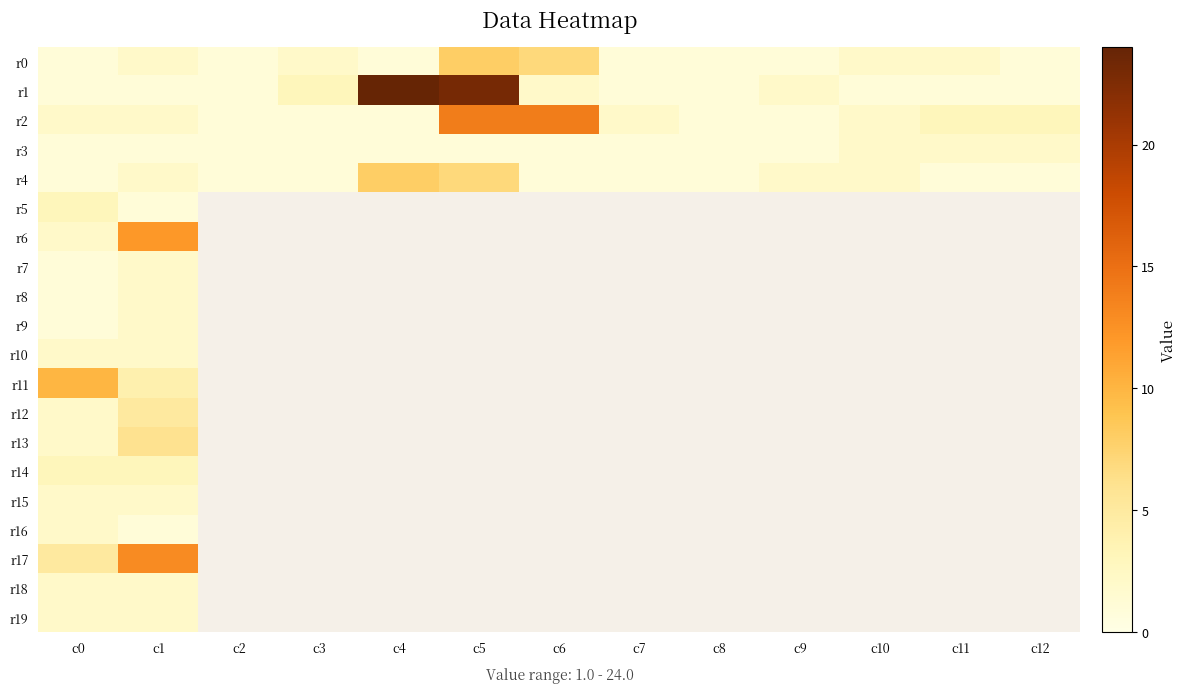

What is the sum of the r3 values at c7 and c12?

3.0